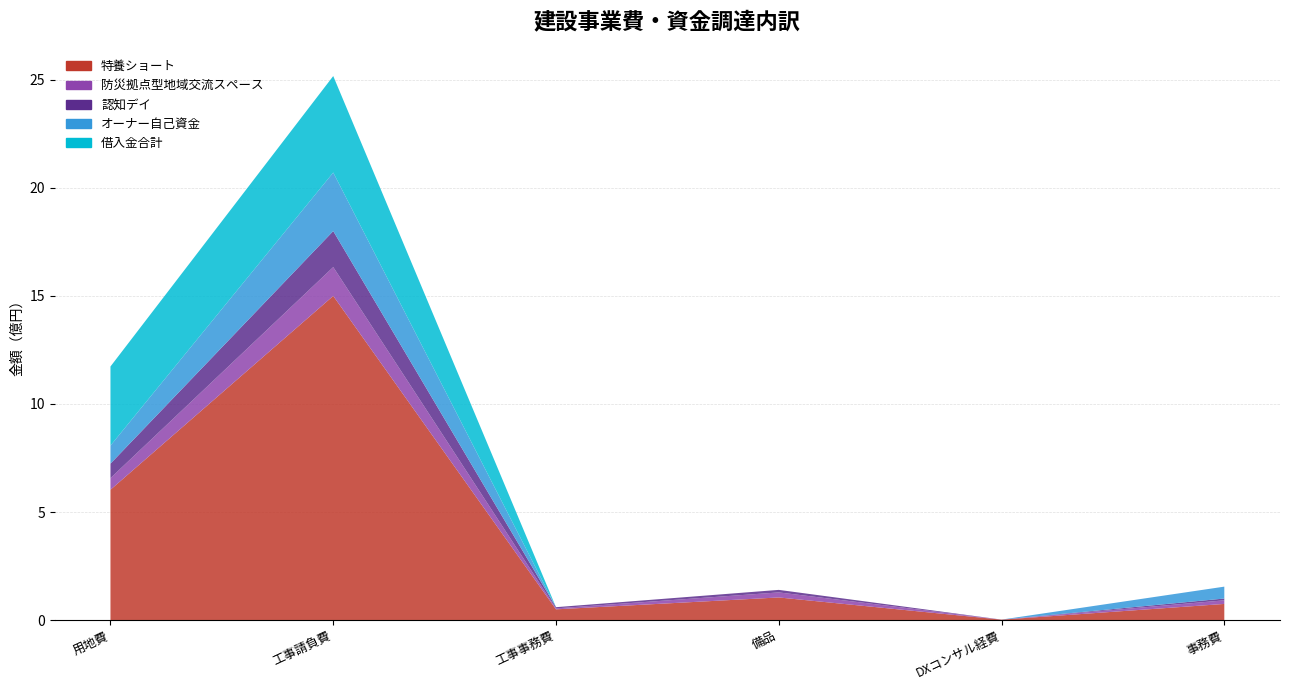

Reading right to left, transcribe all the data shown in this chart.

特養ショート: 事務費=75000000	DXコンサル経費=2250000	備品=105000000	工事事務費=50000000	工事請負費=1500000000	用地費=603333333
防災拠点型地域交流スペース: 事務費=16666667	DXコンサル経費=0	備品=23333333	工事事務費=4444445	工事請負費=133333333	用地費=53629629
認知デイ: 事務費=8333333	DXコンサル経費=250000	備品=11666667	工事事務費=5555555	工事請負費=166666667	用地費=67037038
オーナー自己資金: 事務費=55000000	DXコンサル経費=0	備品=0	工事事務費=0	工事請負費=270840000	用地費=83533000
借入金合計: 事務費=0	DXコンサル経費=0	備品=0	工事事務費=0	工事請負費=446460000	用地費=366000000